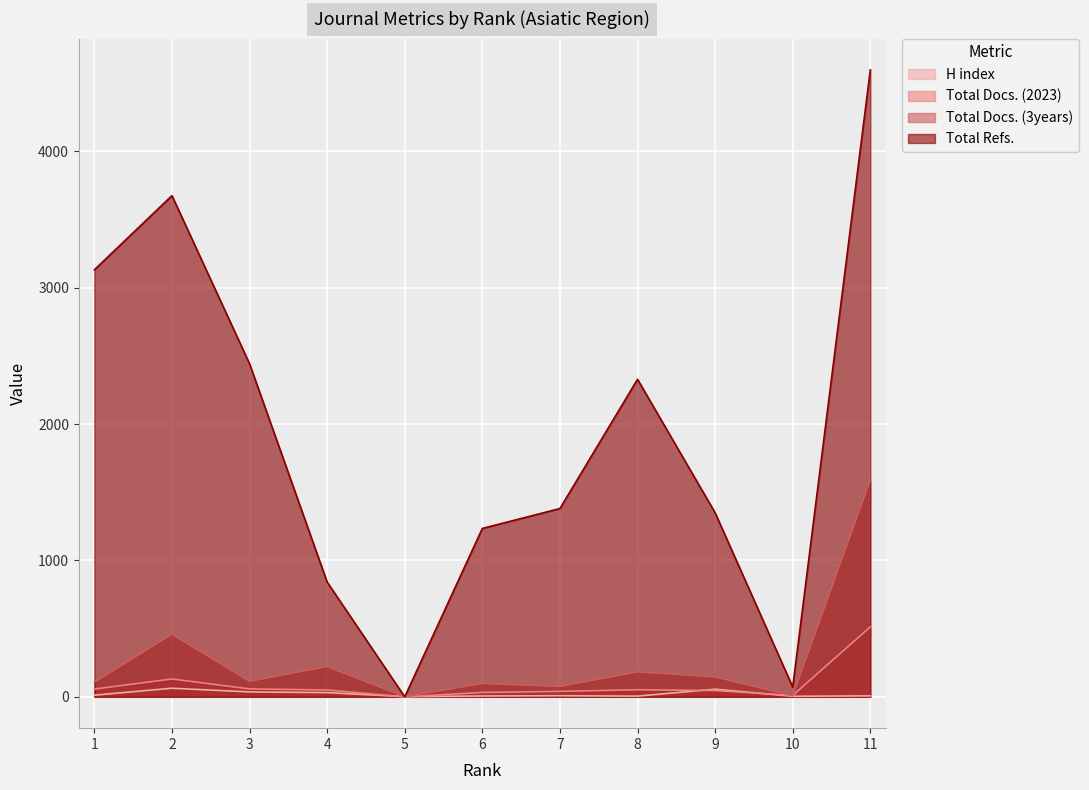

Does the chart display data point markers on the line(s)?

No